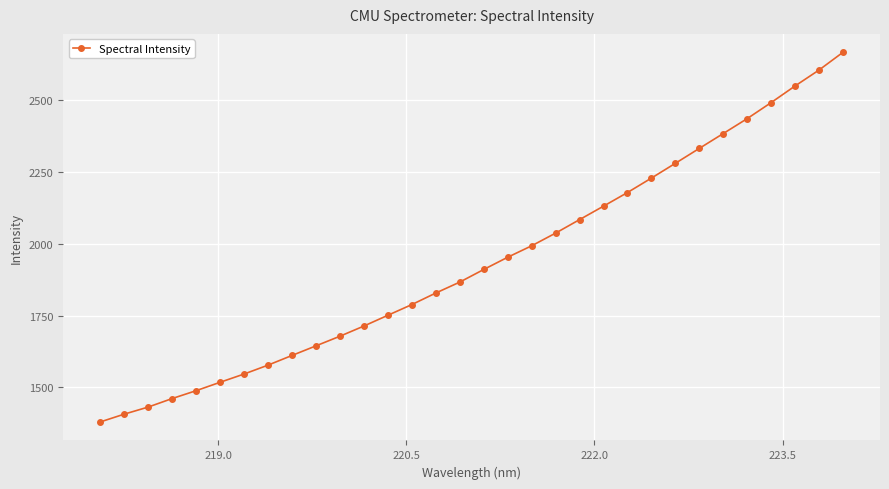

What is the average value?

1935.8